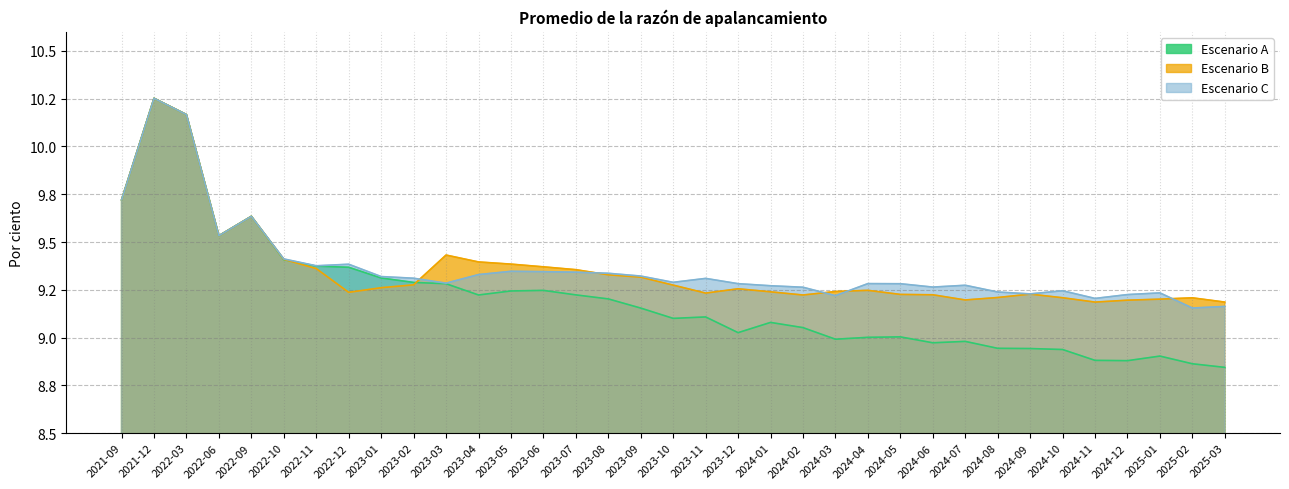

Where is the first local maximum for Escenario B?

2021-12